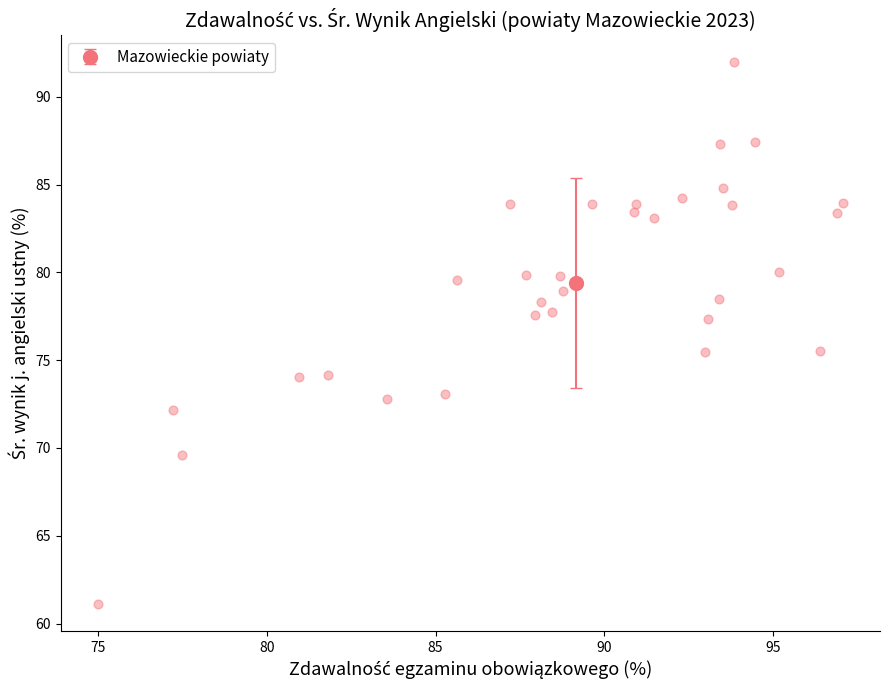

What is the range of Y values (max minus min)?

30.8